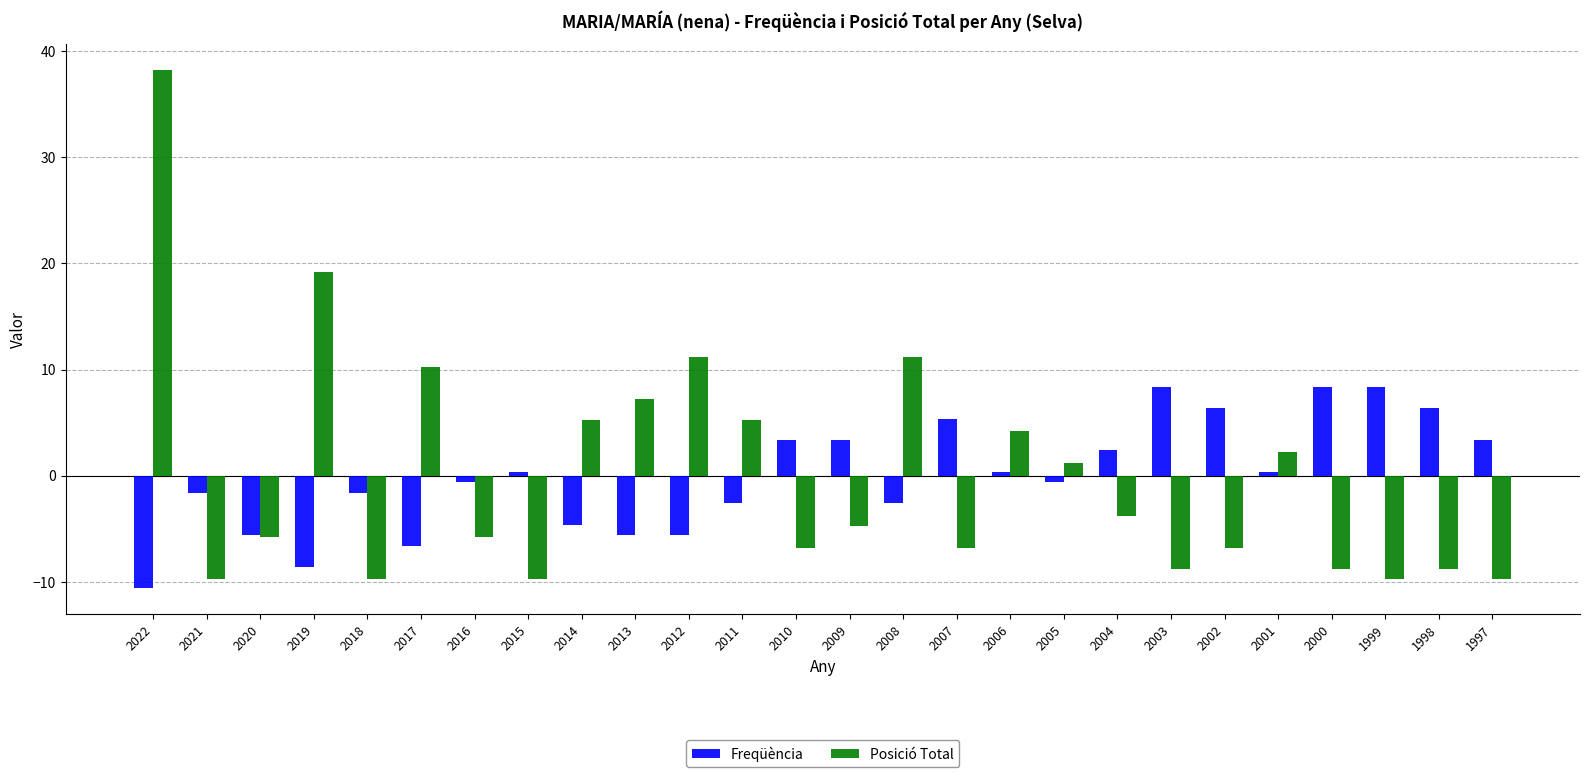

What is the approximate value of Posició Total at 2014?

5.2